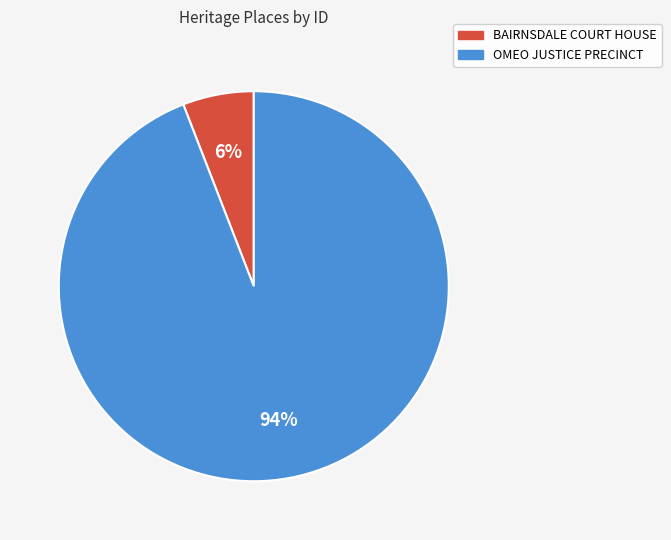

Is OMEO JUSTICE PRECINCT the majority of the pie?

Yes